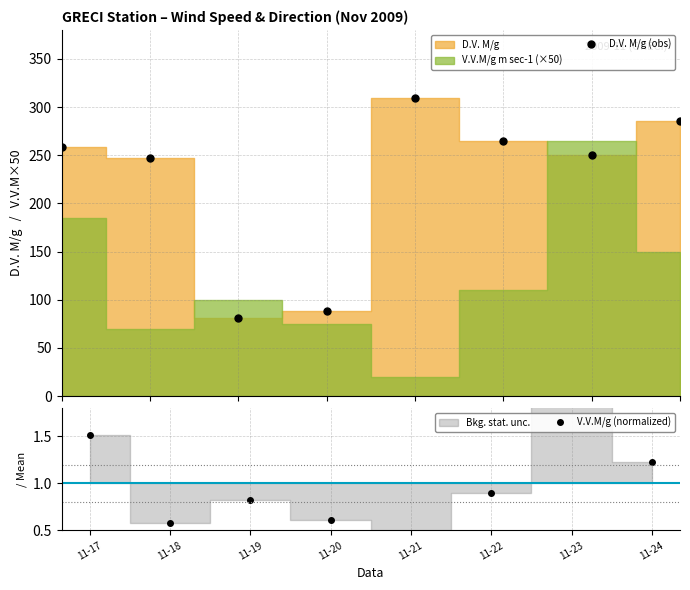

True or false: D.V. M/g (obs) has more than 2 interior local peaks.

False